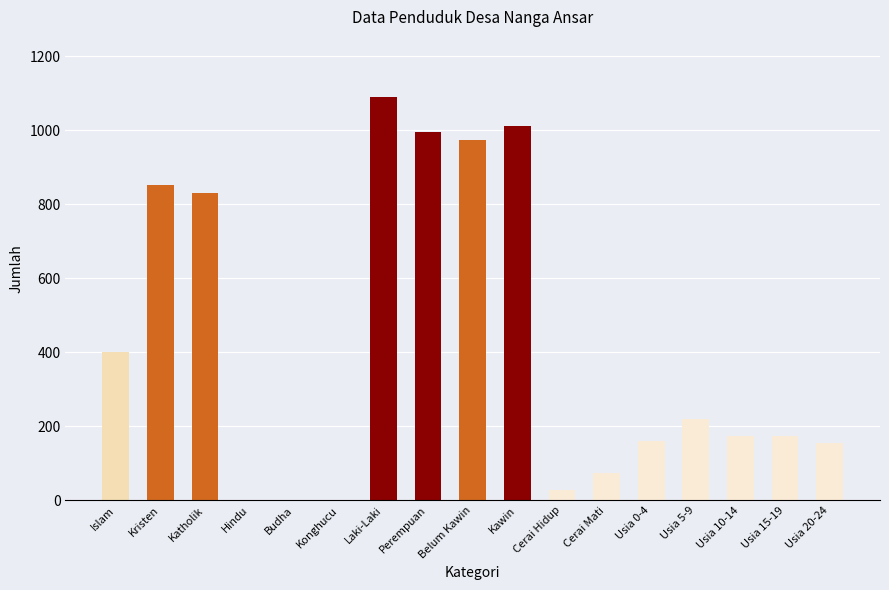

Which has a higher value, Konghucu or Katholik?

Katholik